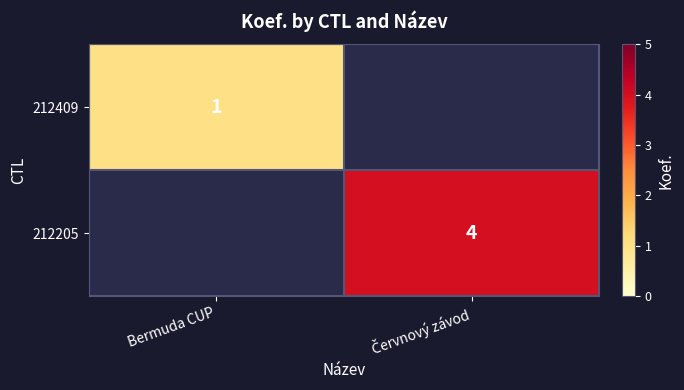

The value of 212409 at Bermuda CUP is 0. True or false?

False